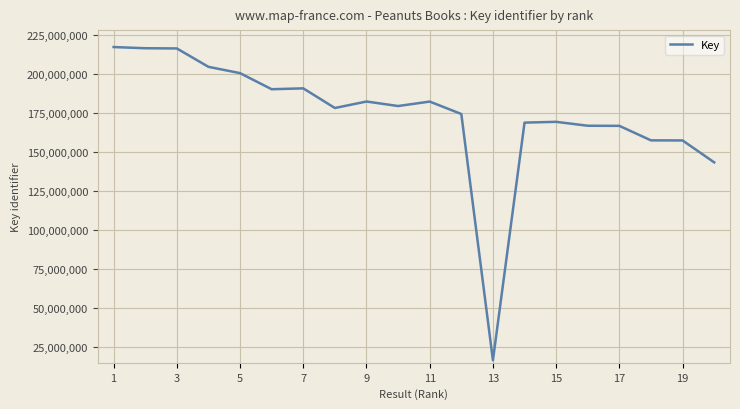

What is the maximum value shown in the chart?

217354660